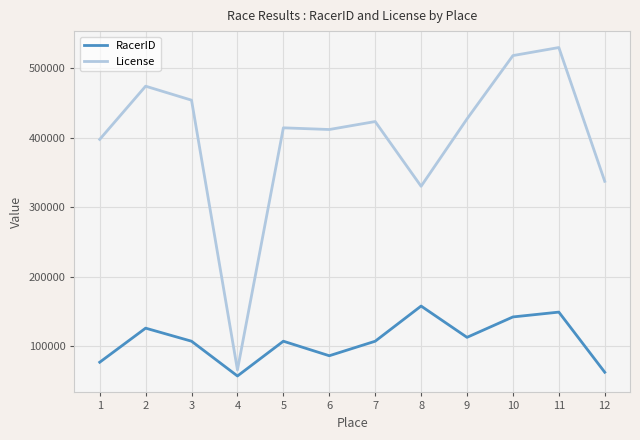

Rank the series by their maximum value, from highest to lowest.

License, RacerID